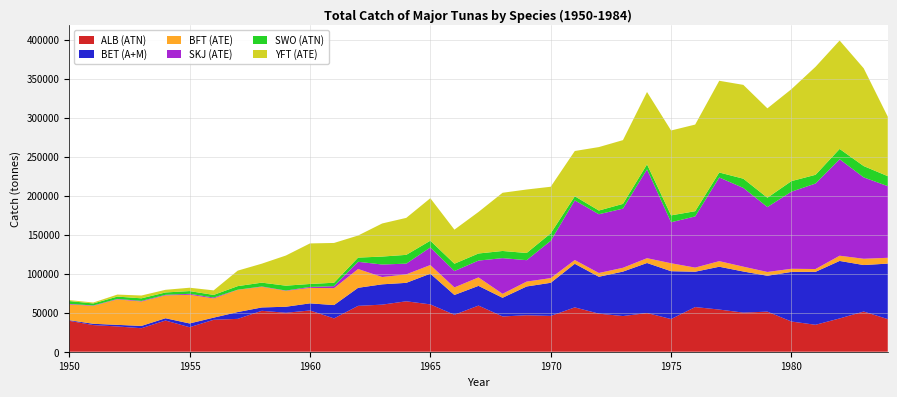

Reading left to right, extract all data points from this chart.

ALB (ATN): 1950=39623.0	1951=34149.0	1952=32397.0	1953=30117.0	1954=39979.0	1955=31424.0	1956=40900.0	1957=42122.0	1958=52448.0	1959=49912.0	1960=52868.8	1961=42730.4	1962=58786.8	1963=60340.5	1964=64633.9	1965=60657.9	1966=47363.1	1967=59141.9	1968=45220.4	1969=46730.4	1970=45895.0	1971=56820.6	1972=48780.8	1973=45699.7	1974=49605.9	1975=41888.0	1976=57235.0	1977=54031.0	1978=50121.0	1979=51372.3	1980=38690.6	1981=34531.1	1982=42672.6	1983=51490.3	1984=41800.3
BET (A+M): 1950=808.0	1951=1651.0	1952=2018.0	1953=2951.0	1954=2932.0	1955=4808.0	1956=2779.0	1957=8720.0	1958=4290.0	1959=7732.0	1960=9112.8	1961=17060.3	1962=23131.8	1963=26038.7	1964=23631.1	1965=39393.7	1966=25385.9	1967=25252.1	1968=23911.3	1969=36889.4	1970=42432.9	1971=55866.3	1972=47286.9	1973=56990.9	1974=64092.6	1975=61301.0	1976=45302.0	1977=54880.0	1978=52693.0	1979=45975.0	1980=63597.0	1981=67869.0	1982=73681.7	1983=59585.6	1984=71129.2
BFT (ATE): 1950=20168.9	1951=23020.6	1952=32646.2	1953=31275.2	1954=29283.9	1955=36783.0	1956=24608.3	1957=28470.3	1958=26414.9	1959=20337.6	1960=19841.9	1961=21656.6	1962=24078.9	1963=9313.6	1964=10862.7	1965=11045.9	1966=9649.1	1967=10818.9	1968=5079.0	1969=6253.2	1970=6006.6	1971=4811.2	1972=4830.5	1973=4862.5	1974=6168.5	1975=10180.4	1976=5278.0	1977=7152.6	1978=6203.0	1979=4855.3	1980=4003.4	1981=3580.3	1982=6688.8	1983=8058.6	1984=7427.4
SKJ (ATE): 1950=704.0	1951=459.0	1952=581.0	1953=786.0	1954=720.0	1955=1192.0	1956=1152.0	1957=176.0	1958=458.0	1959=426.0	1960=1171.0	1961=2577.0	1962=9272.0	1963=16069.0	1964=13749.0	1965=22536.0	1966=21042.0	1967=21568.9	1968=45730.9	1969=27452.8	1970=47777.6	1971=76447.9	1972=75293.1	1973=75823.8	1974=113865.7	1975=52539.8	1976=65571.1	1977=107221.2	1978=100910.1	1979=83221.6	1980=98806.0	1981=109573.2	1982=123636.6	1983=104258.1	1984=91832.8
SWO (ATN): 1950=3646.0	1951=2581.0	1952=2993.0	1953=3303.0	1954=3034.0	1955=3502.0	1956=3358.0	1957=4578.0	1958=4904.0	1959=6232.0	1960=3828.0	1961=4381.0	1962=5342.0	1963=10190.0	1964=11258.0	1965=8652.0	1966=9349.0	1967=9107.0	1968=9172.0	1969=9203.0	1970=9578.0	1971=5266.0	1972=4766.0	1973=6074.0	1974=6362.0	1975=8839.0	1976=6696.0	1977=6409.0	1978=11827.0	1979=11937.0	1980=13558.0	1981=11180.0	1982=13215.0	1983=14527.0	1984=12791.0
YFT (ATE): 1950=1200.0	1951=1200.0	1952=2600.0	1953=3600.0	1954=3400.0	1955=4300.0	1956=5834.0	1957=19857.0	1958=24336.0	1959=38648.0	1960=51978.0	1961=50981.0	1962=28323.3	1963=42408.2	1964=47402.5	1965=54440.7	1966=43651.0	1967=53224.7	1968=74591.0	1969=81350.0	1970=59734.0	1971=58014.0	1972=81305.0	1973=81715.4	1974=92766.0	1975=108770.0	1976=111020.0	1977=117541.0	1978=120226.0	1979=114544.0	1980=117845.2	1981=138434.2	1982=138952.9	1983=125293.9	1984=76222.8